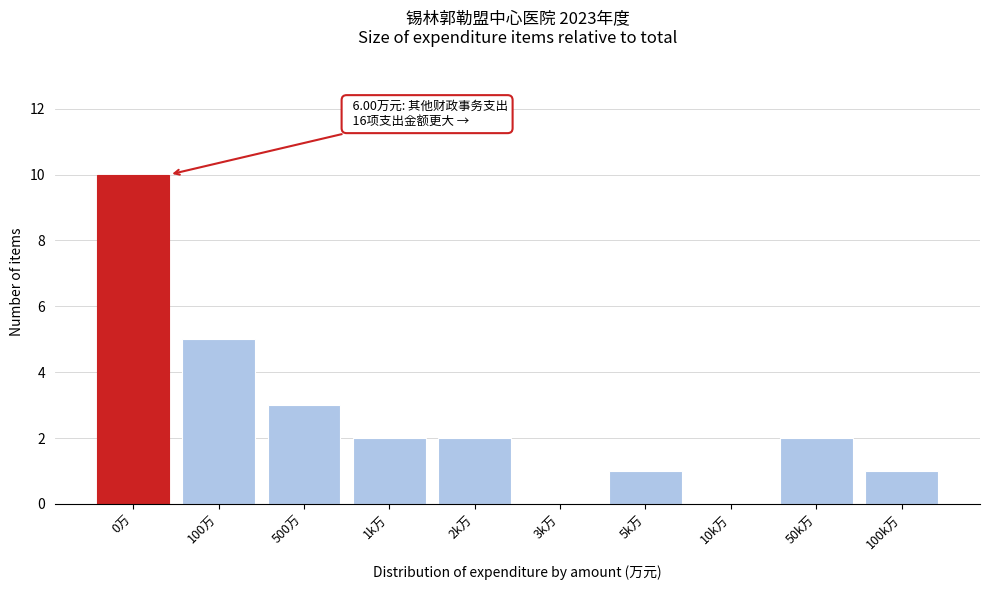

Reading left to right, extract all data points from this chart.

0万=10	100万=5	500万=3	1k万=2	2k万=2	3k万=0	5k万=1	10k万=0	50k万=2	100k万=1